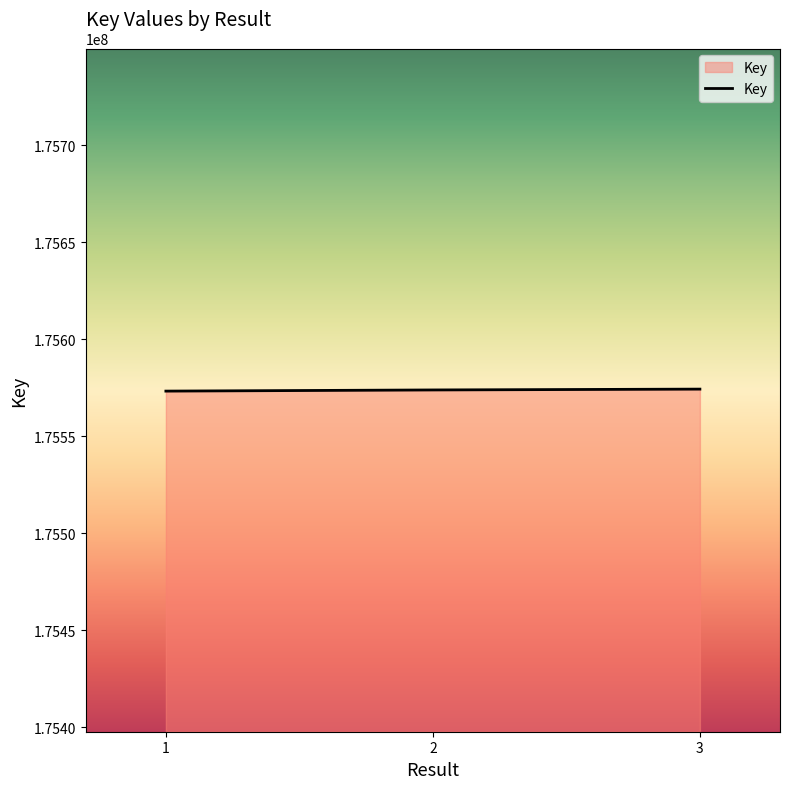

Approximately how many times larger is the value at 2 compared to 1?

1.0